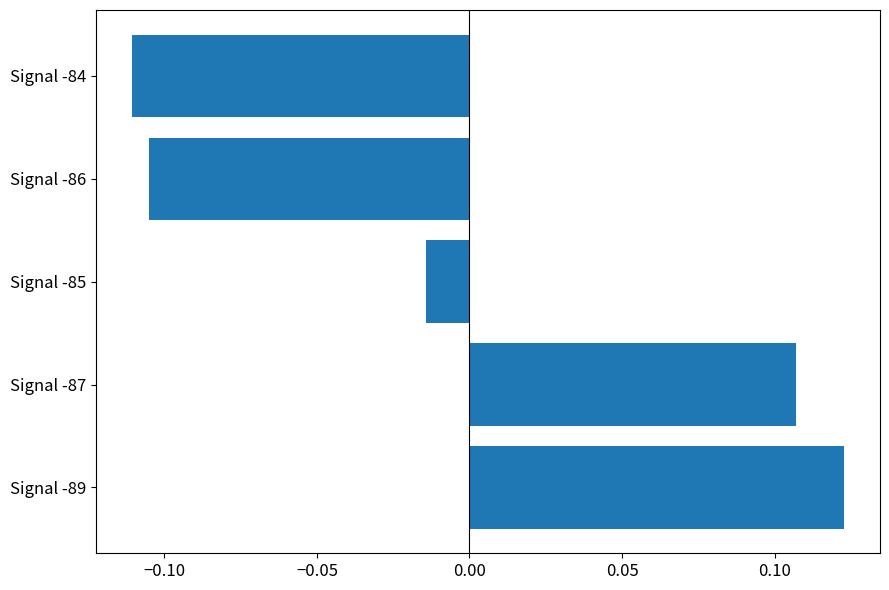

Count the number of categories in the chart.

5